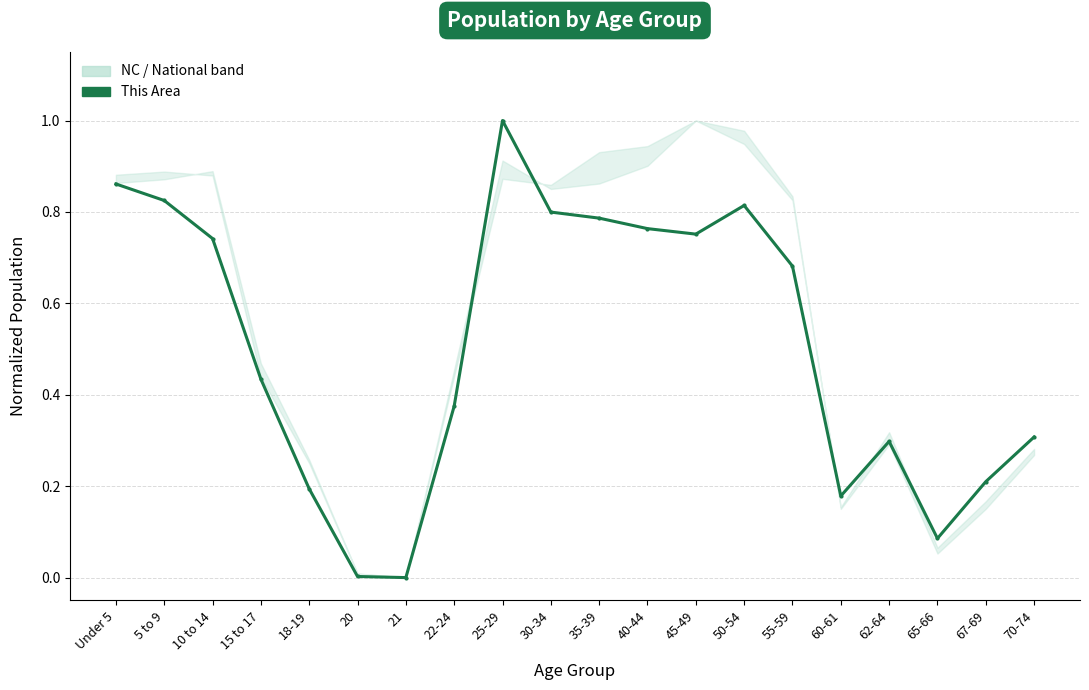

How many values are above zero?

19